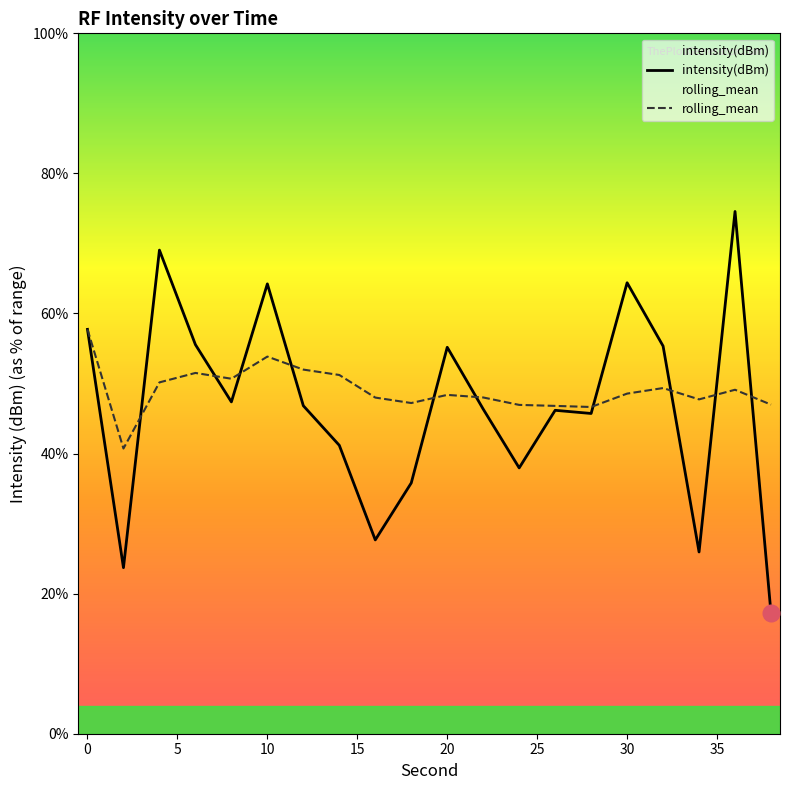

Is it true that rolling_mean equals 40.7 at 2?

True